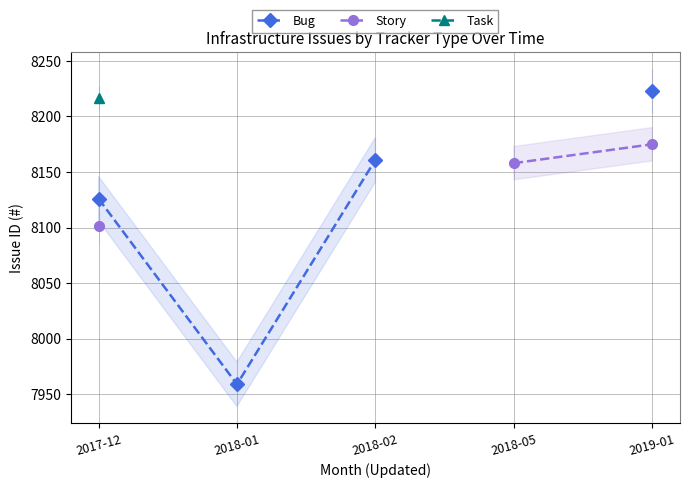

What is the spread (max minus min) of values at 2017-12?

116.0